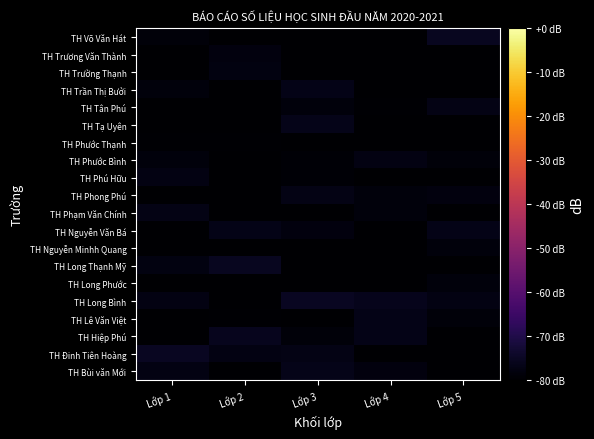

Rank the series by their maximum value, from highest to lowest.

TH Đinh Tiên Hoàng, TH Long Bình, TH Long Thạnh Mỹ, TH Võ Văn Hát, TH Hiệp Phú, TH Bùi văn Mới, TH Tạ Uyên, TH Nguyễn Văn Bá, TH Lê Văn Việt, TH Trần Thị Bưởi, TH Phạm Văn Chính, TH Phong Phú, TH Tân Phú, TH Phú Hữu, TH Phước Bình, TH Trường Thạnh, TH Trương Văn Thành, TH Long Phước, TH Nguyễn Minhh Quang, TH Phước Thạnh